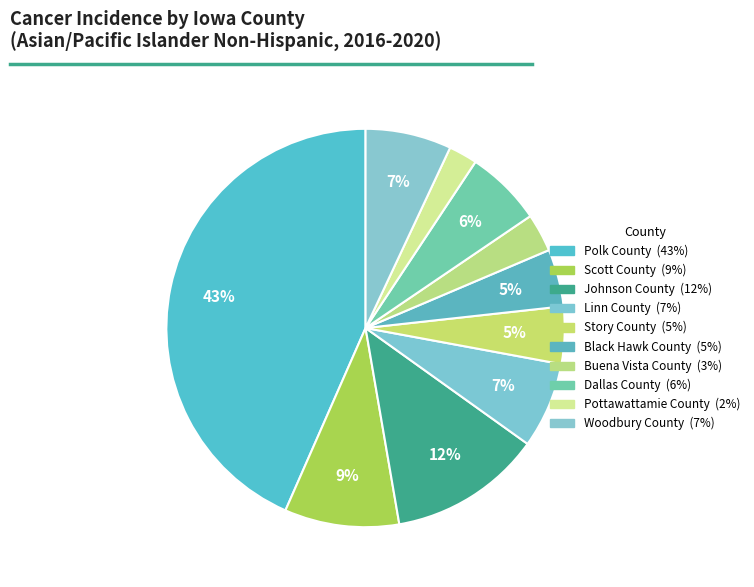

To the nearest percent, what is the average slice percentage?

10%